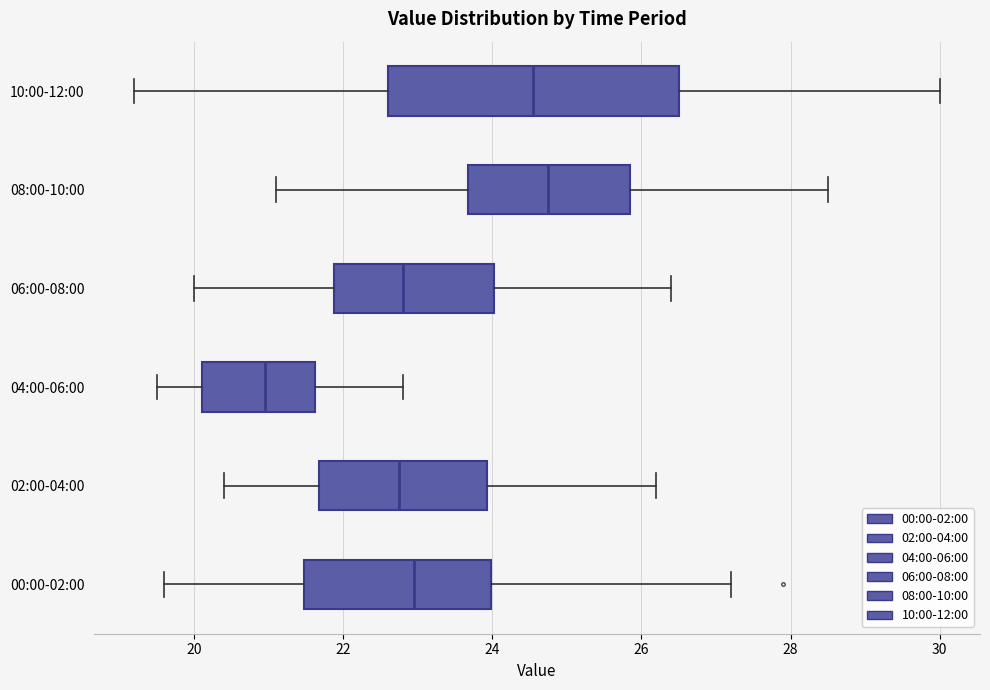

Comparing the boxes themselves (not the whiskers), which one is the widest?

10:00-12:00